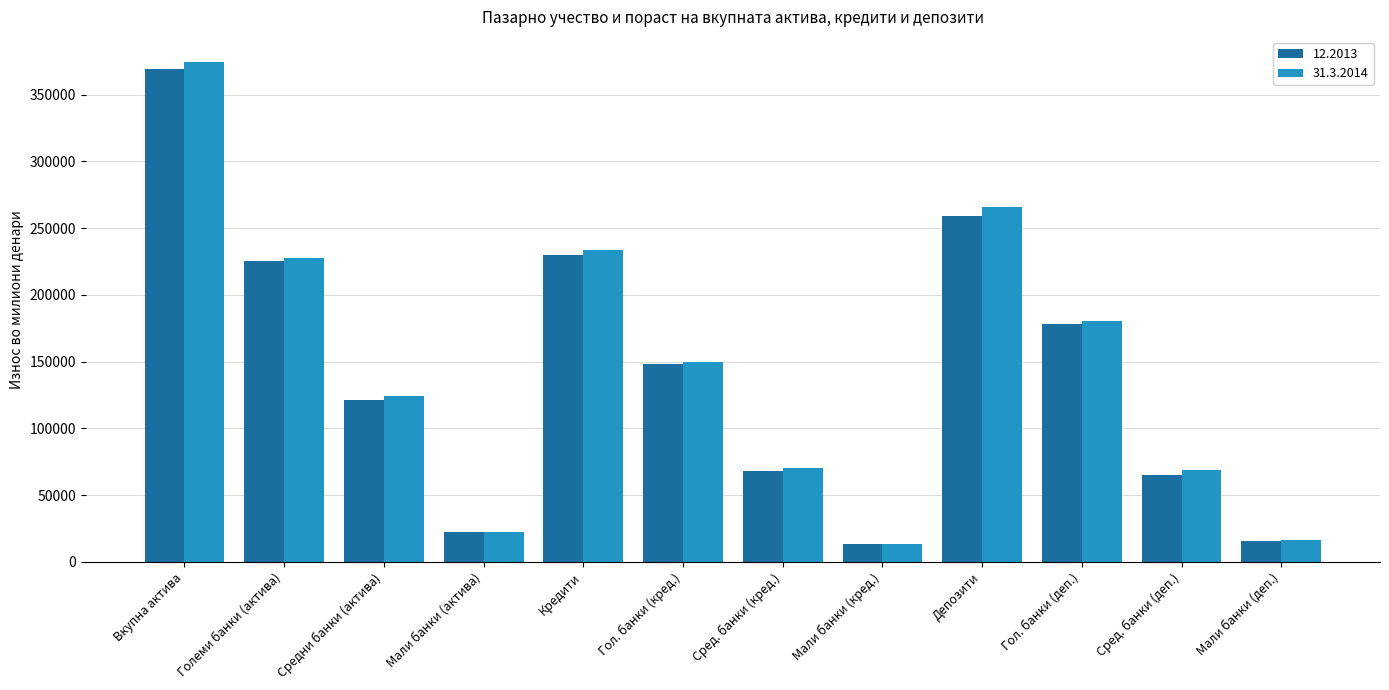

True or false: 31.3.2014 has a value of 115441.9 at Сред. банки (кред.).

False